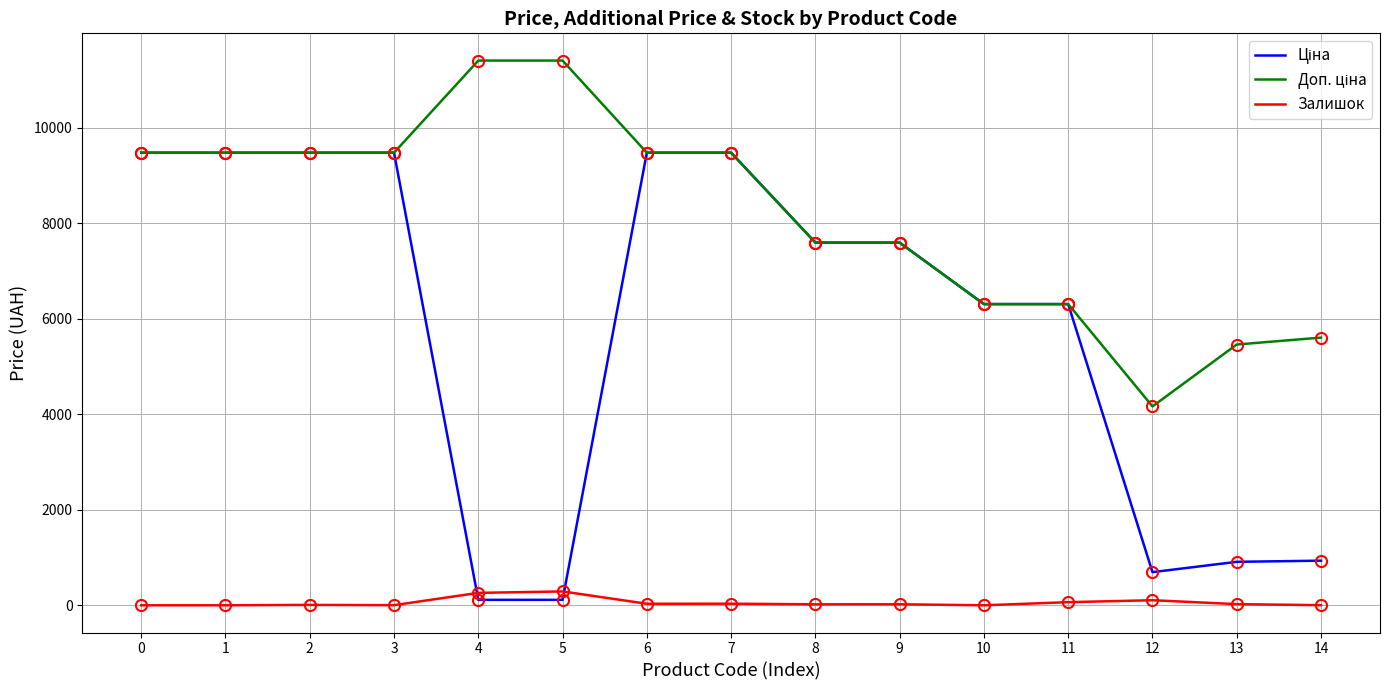

The value of Залишок at 0 is 0.0. True or false?

True